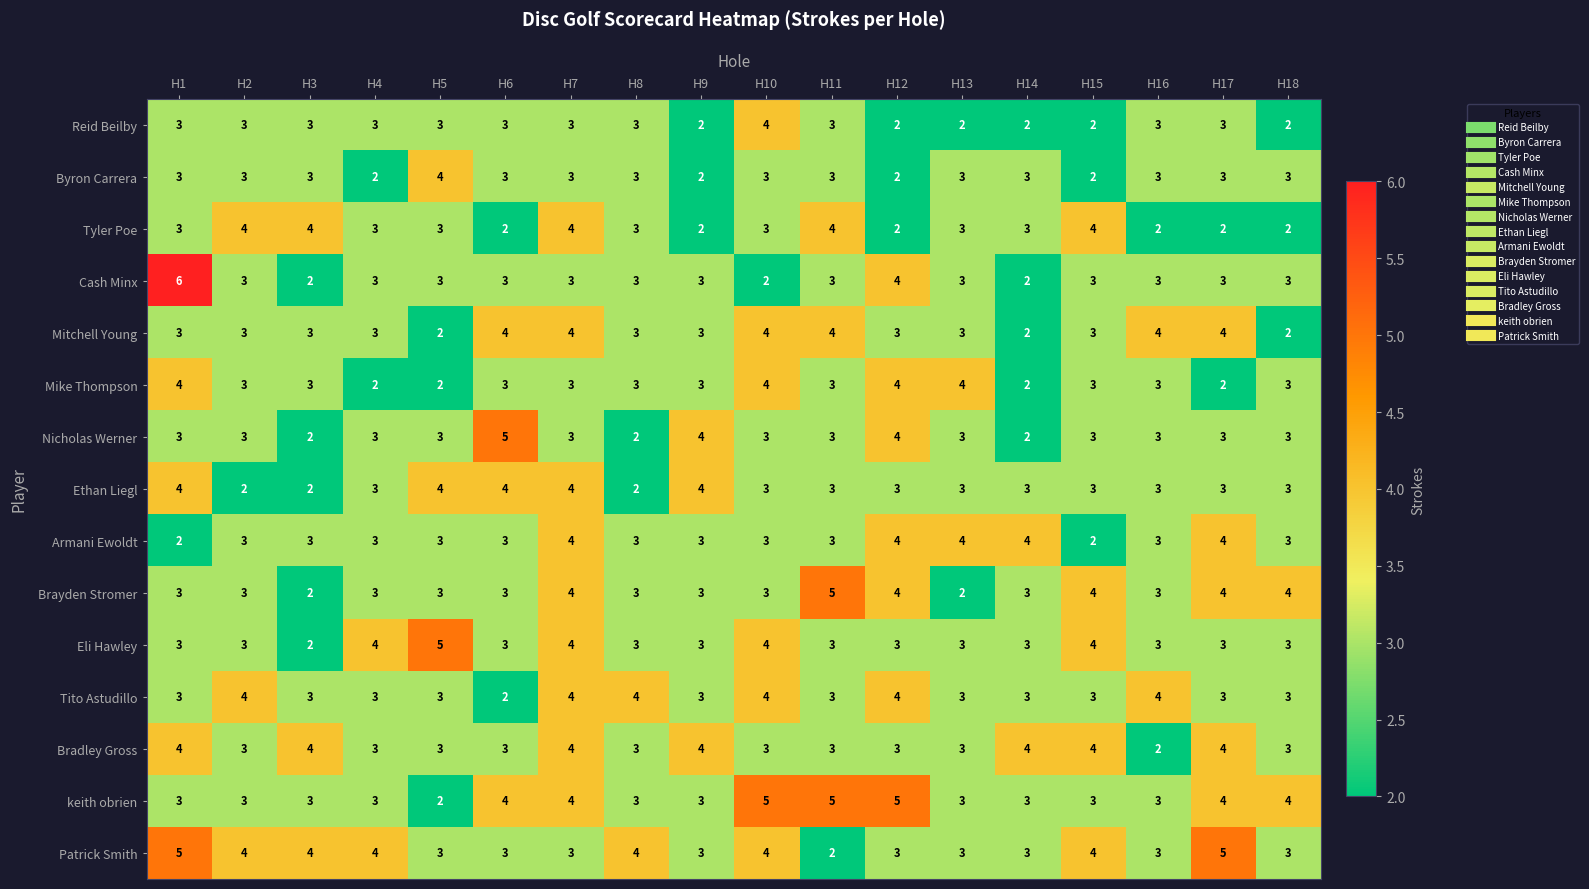

Which category has the highest value in the Reid Beilby series?

H10